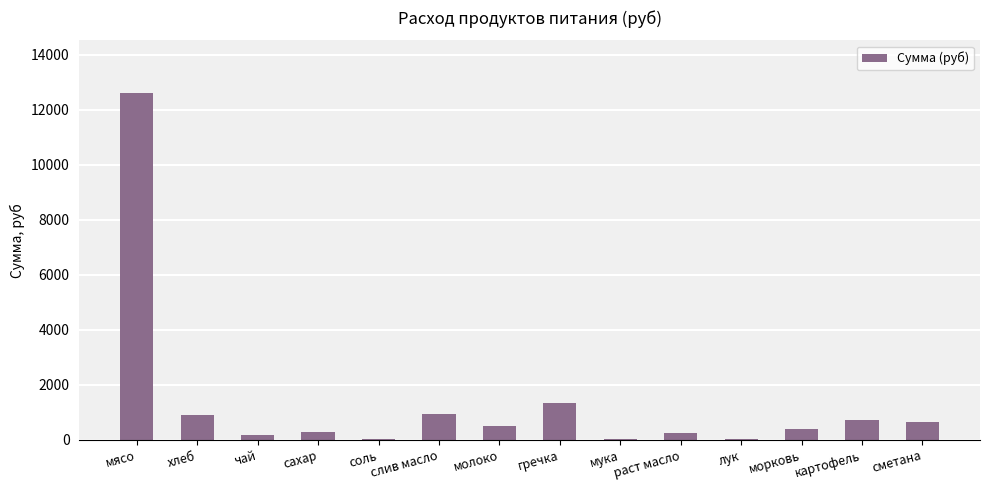

Count the number of data series in this chart.

1